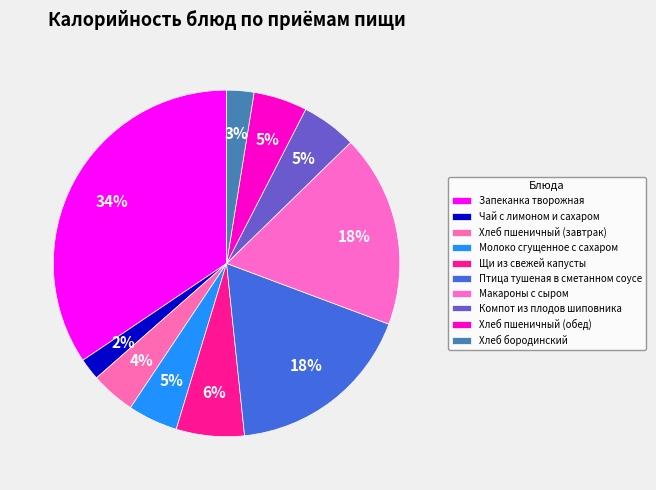

Is Хлеб бородинский the majority of the pie?

No